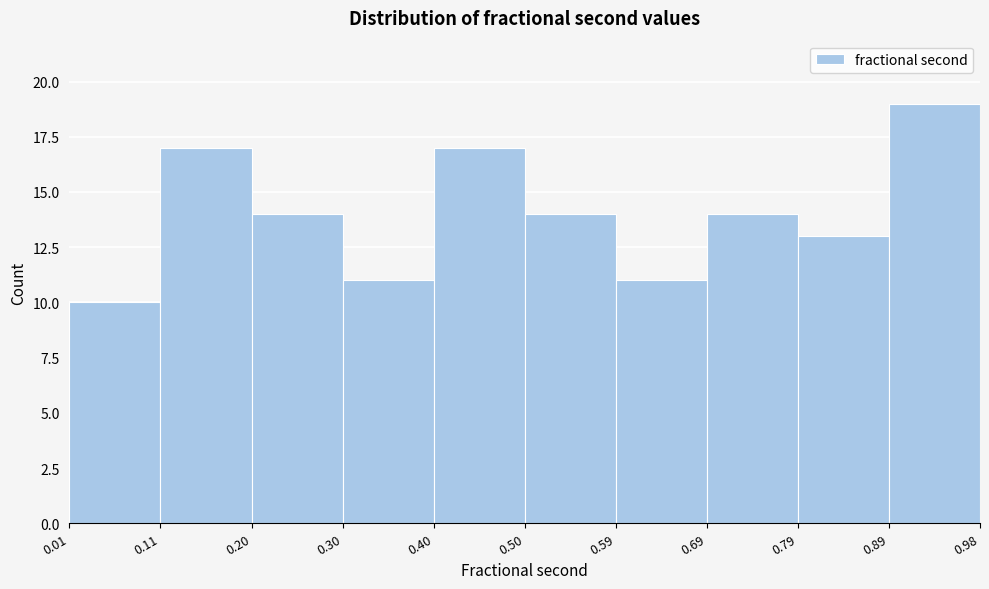

Which range on the x-axis has the tallest bar?

0.89 to 0.98